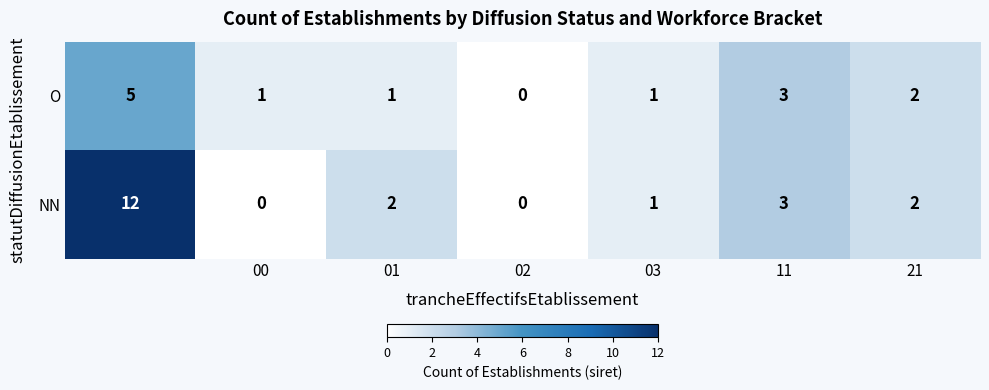

How many data points does each series have?

7